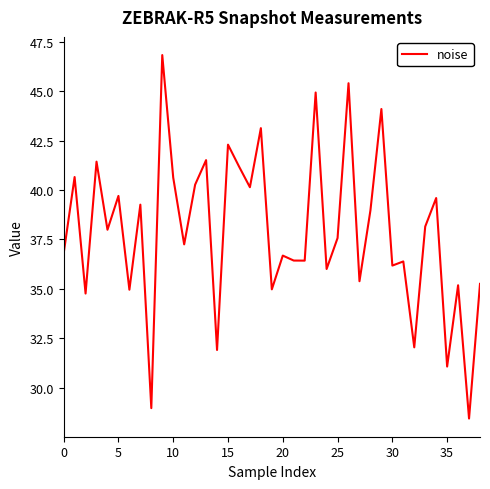

What is the minimum value shown in the chart?

28.4